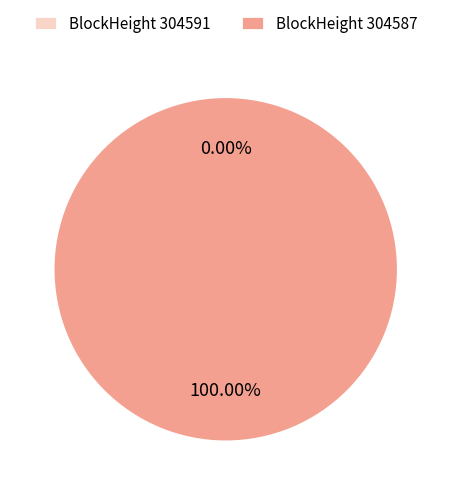

What is the change in value from 304591 to 304587?

+9133